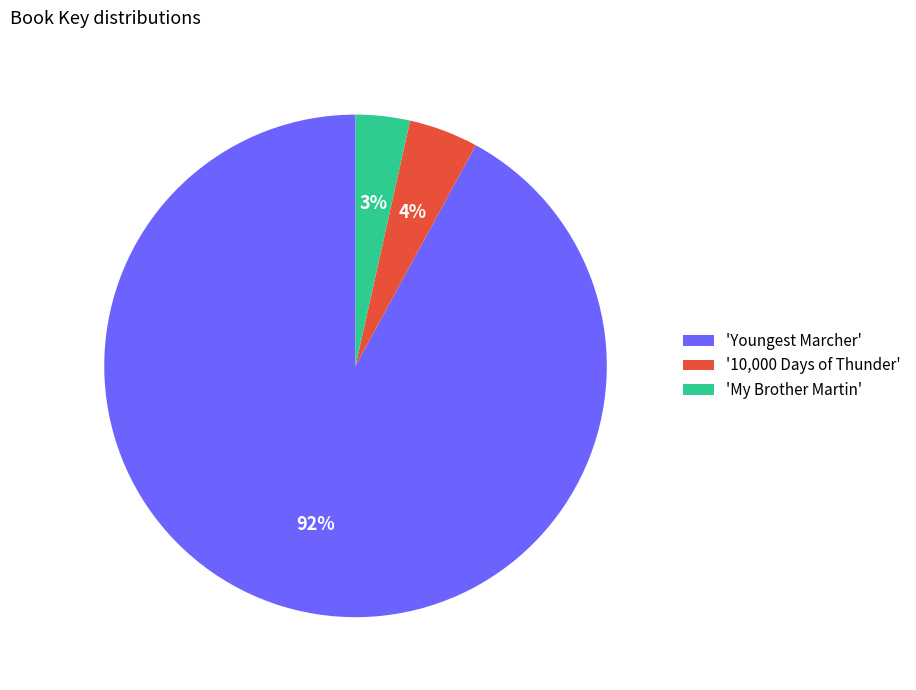

Which category accounts for the majority?

'Youngest Marcher'